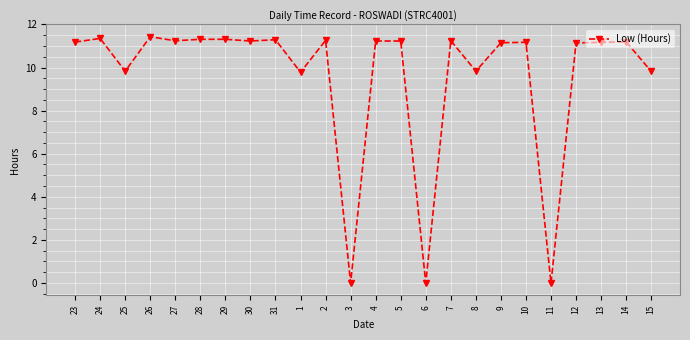

How many values are below 11?

7